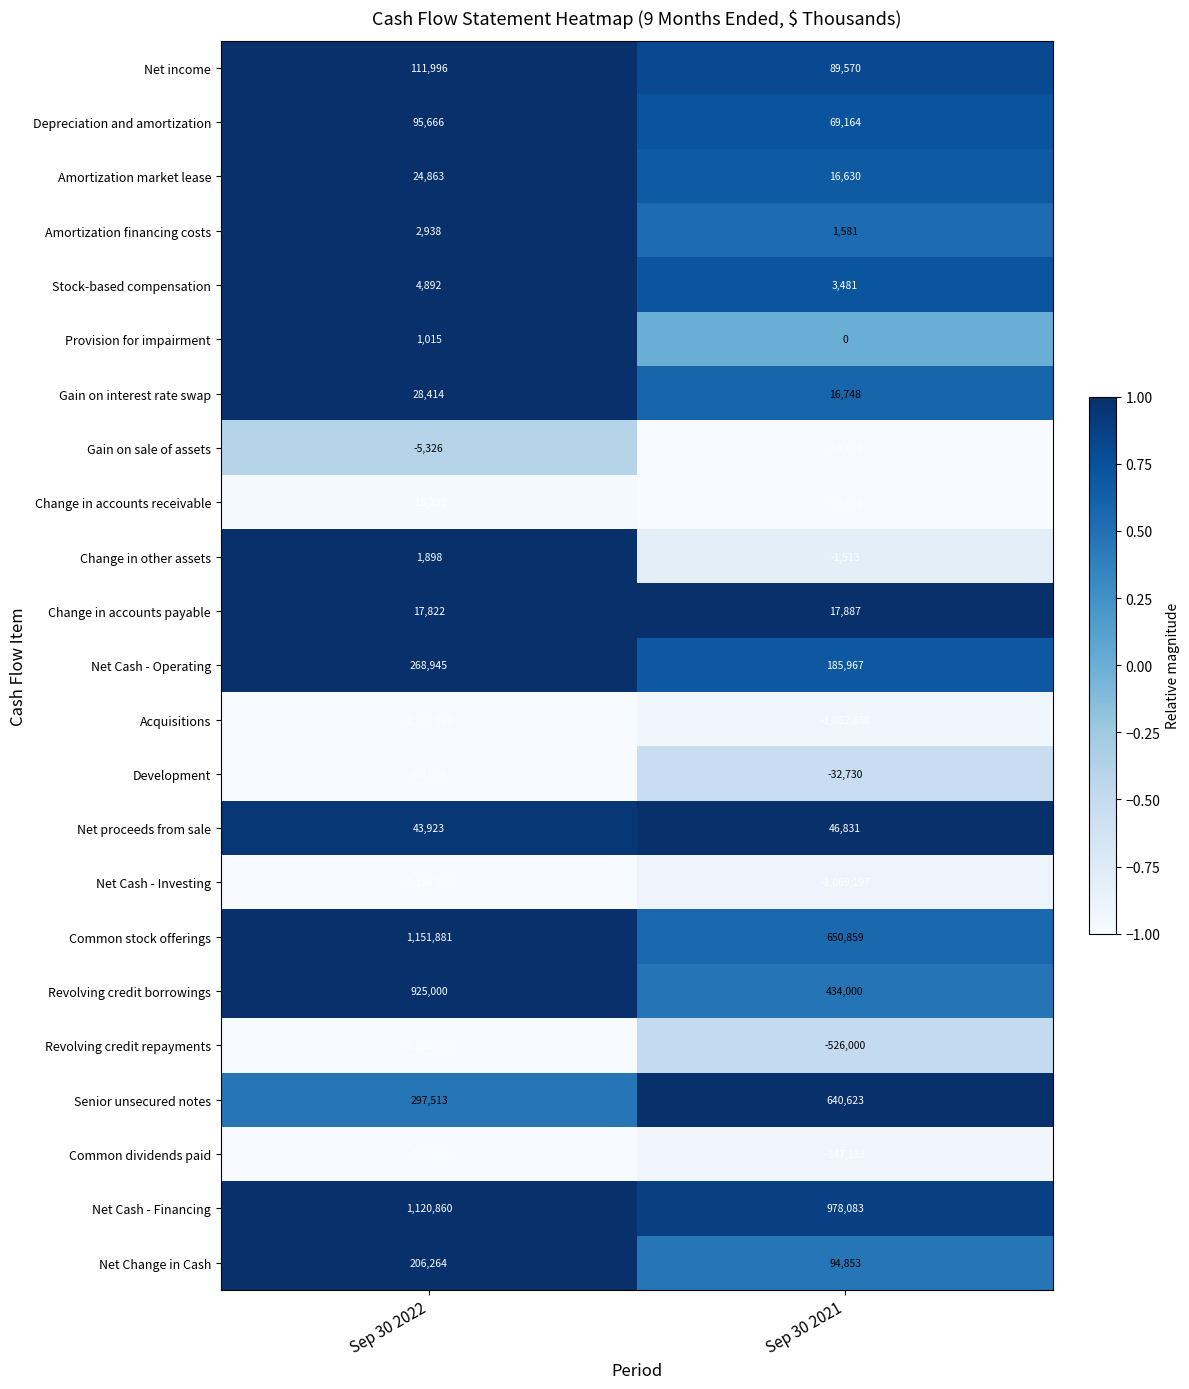

The Net proceeds from sale series shows 46831 at Sep 30 2021. True or false?

True